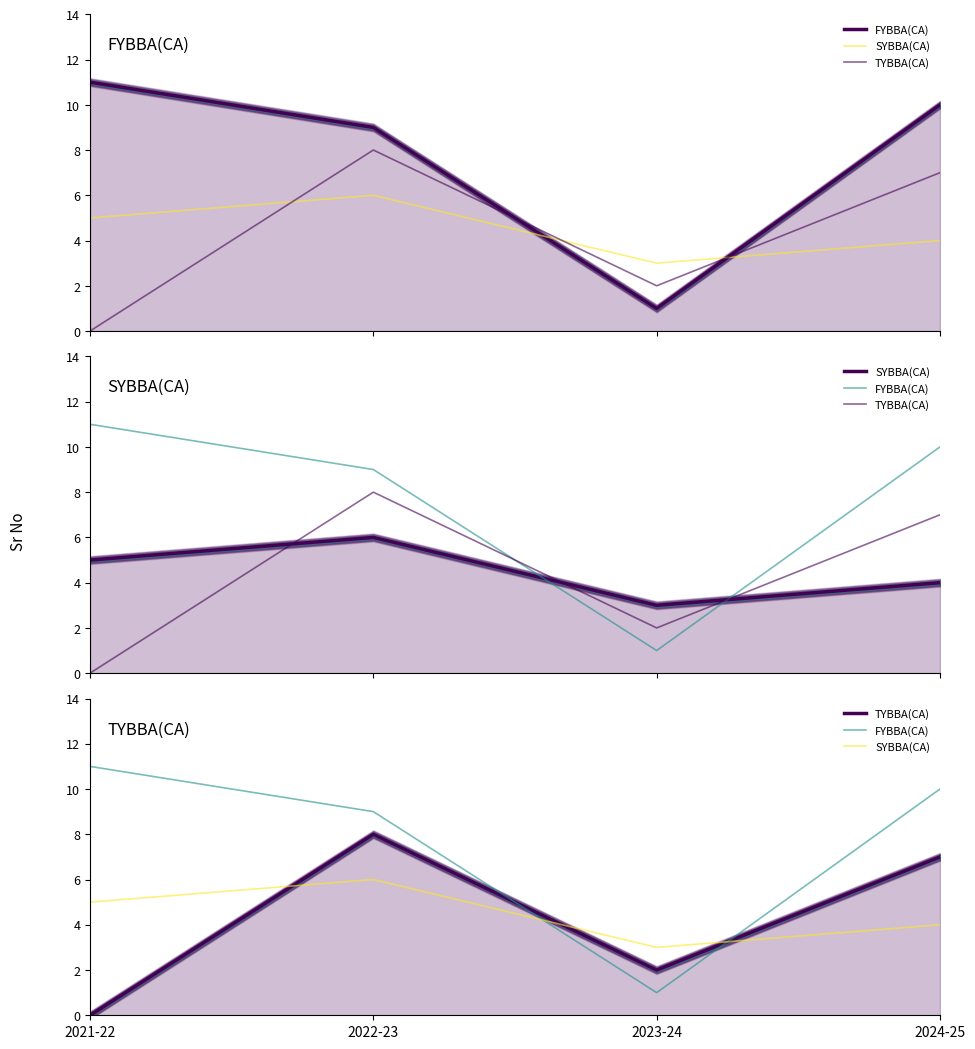

Which series ends up on top after the final intersection of FYBBA(CA) and TYBBA(CA)?

FYBBA(CA)